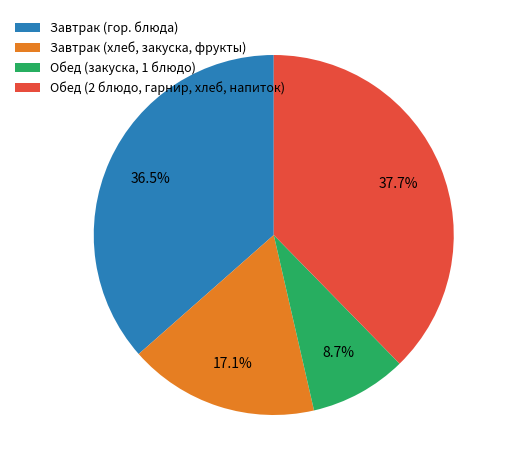

Rank the categories by value from highest to lowest.

Обед (2 блюдо, гарнир, хлеб, напиток), Завтрак (гор. блюда), Завтрак (хлеб, закуска, фрукты), Обед (закуска, 1 блюдо)